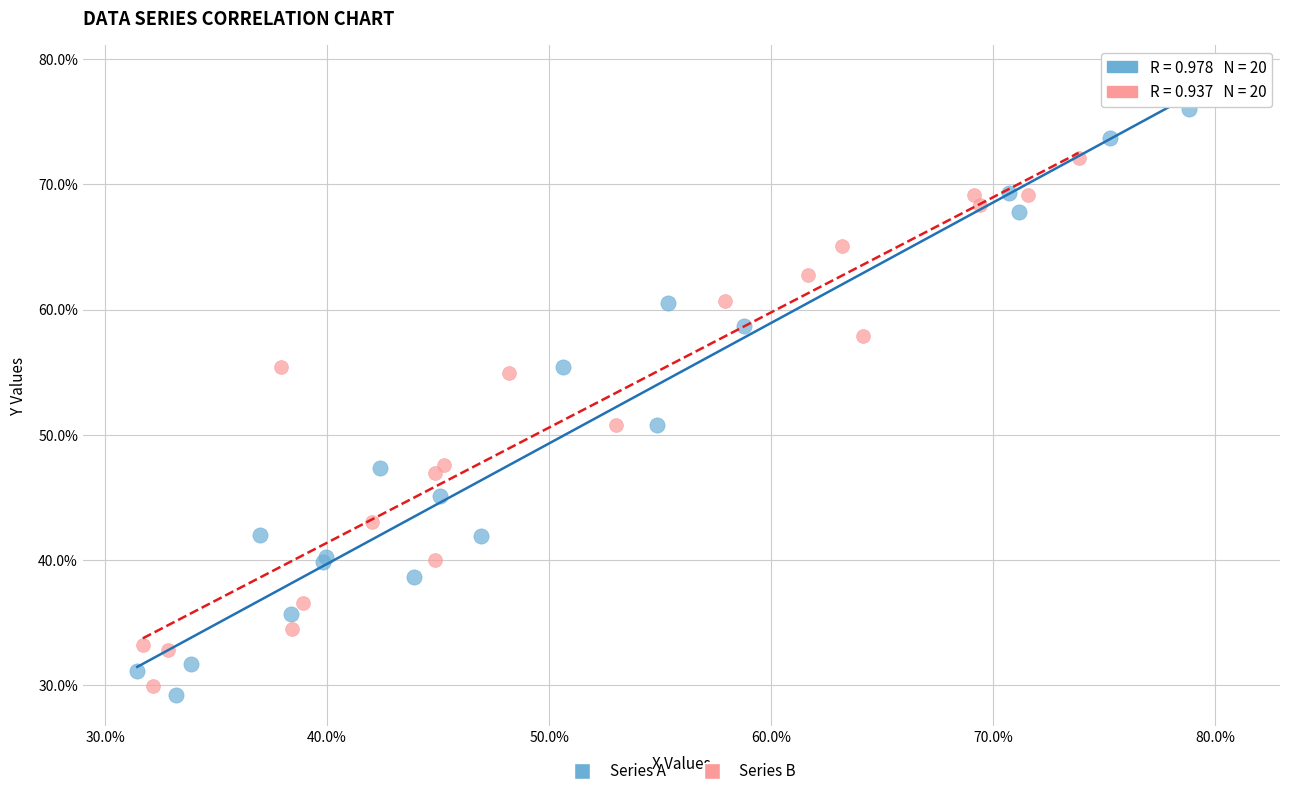

Which series contains the highest Y value?

Series A